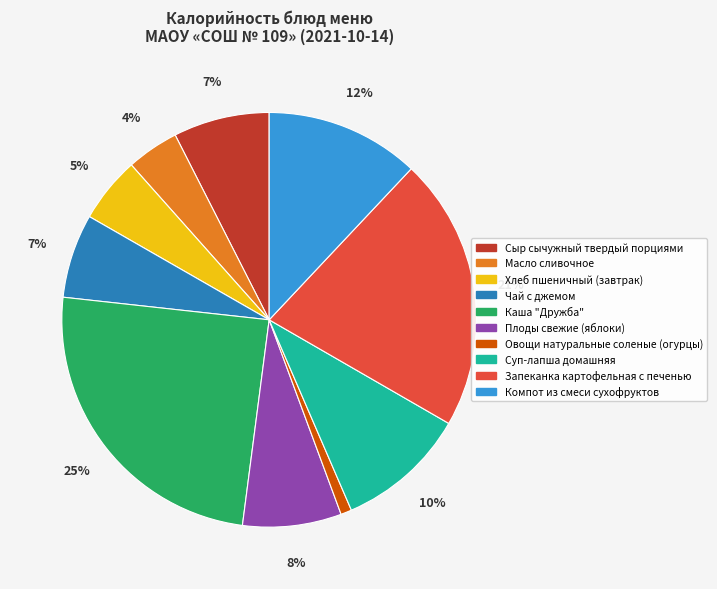

What percentage is the Масло сливочное slice, to the nearest percent?

4%